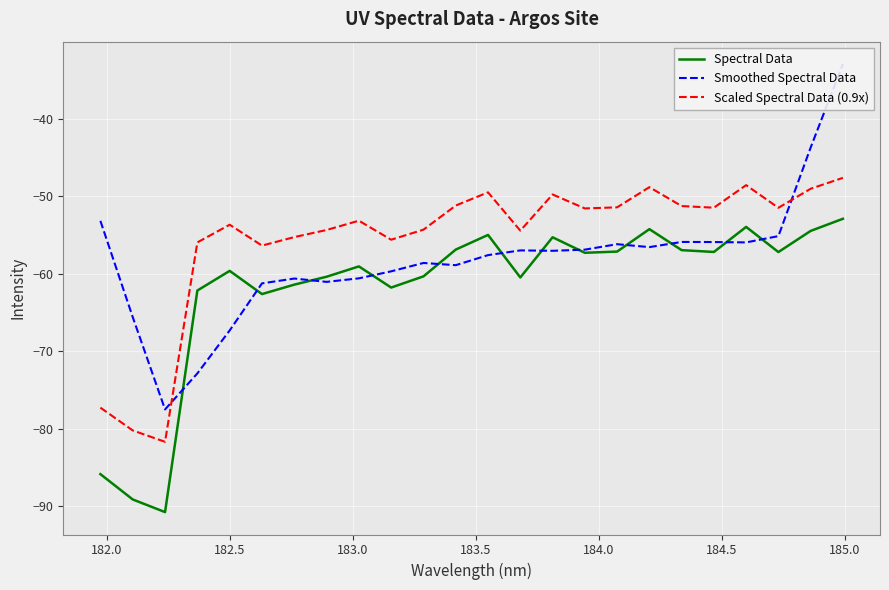

What is the difference between the maximum and second lowest values in the Scaled Spectral Data (0.9x) series?

32.6